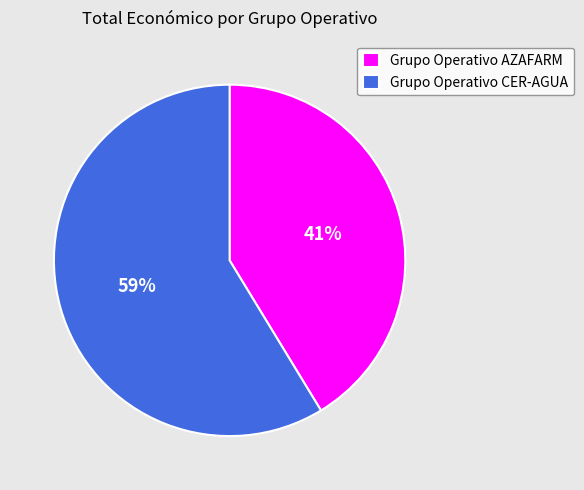

To the nearest percent, what is the combined percentage of Grupo Operativo AZAFARM and Grupo Operativo CER-AGUA?

100%